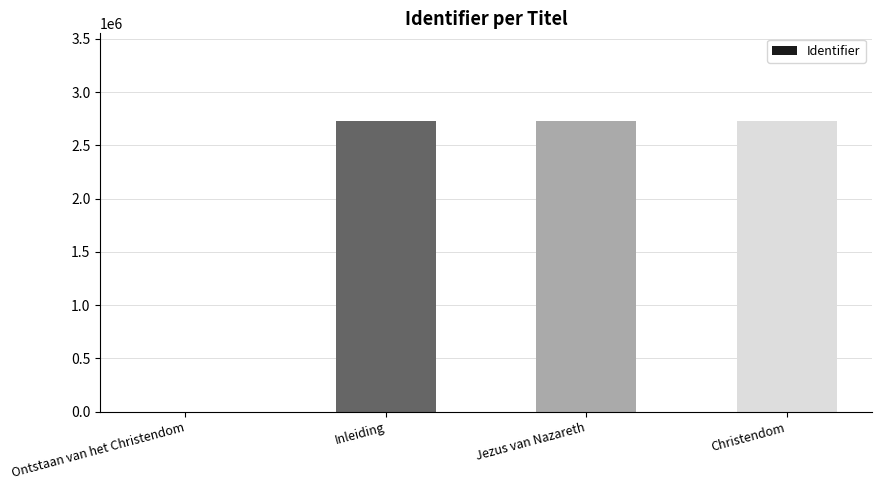

The value at Inleiding is 909369. True or false?

False